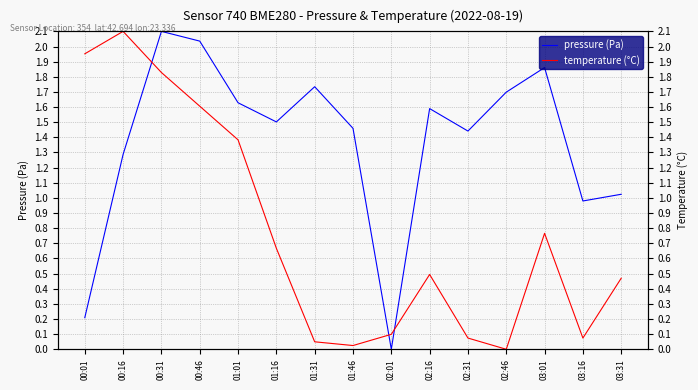

Is this an area chart (filled region under the line)?

No